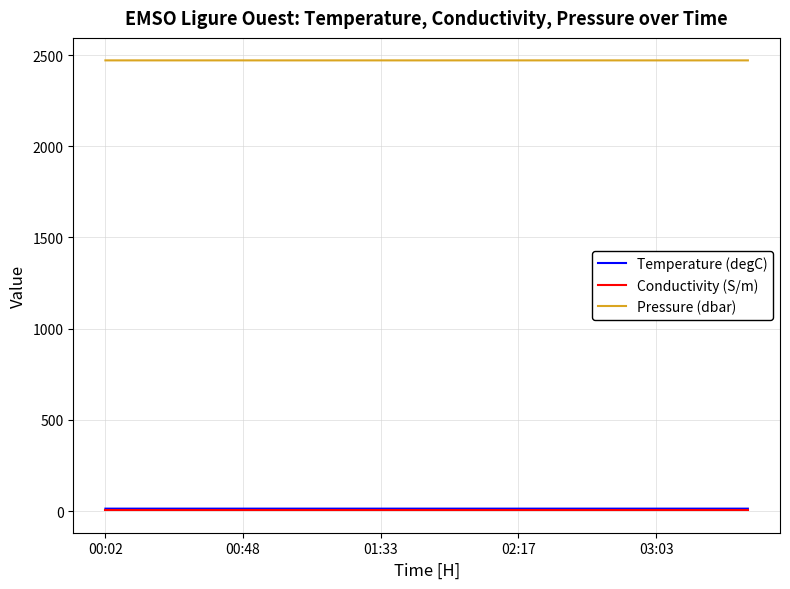

What are all the series names shown in the legend?

Temperature (degC), Conductivity (S/m), Pressure (dbar)